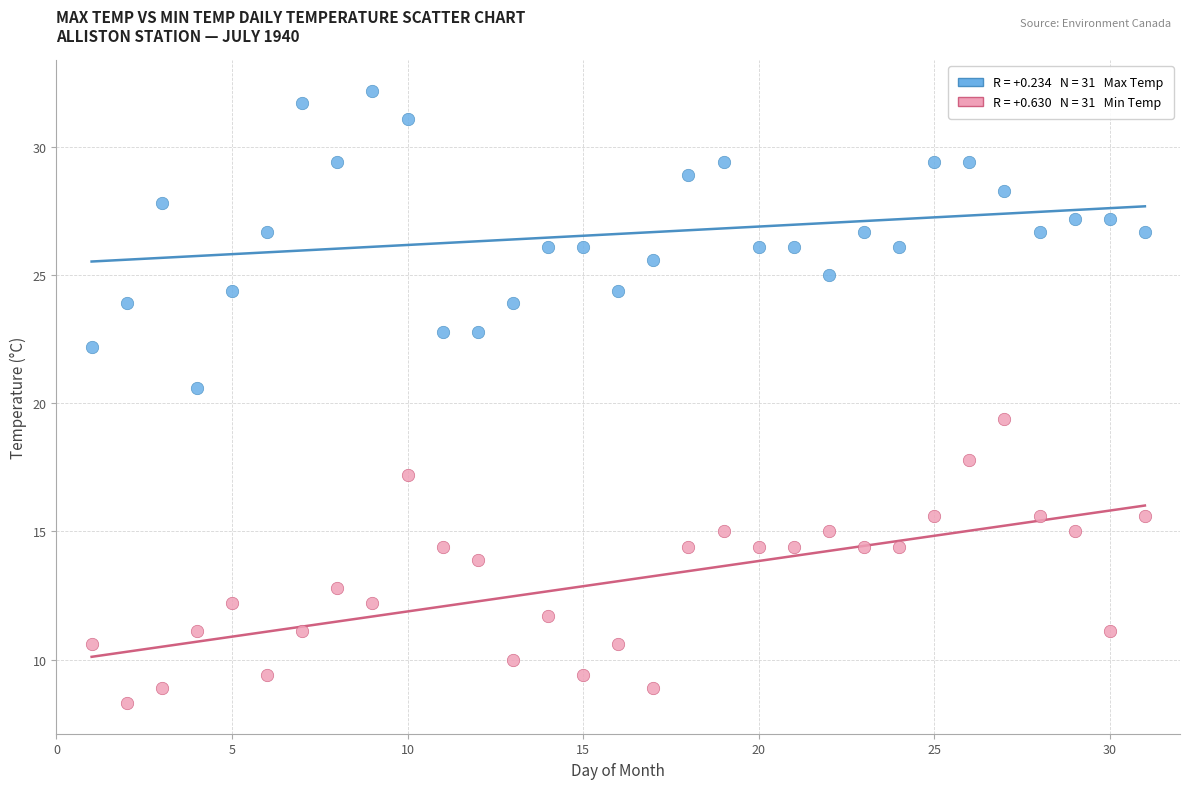

Across all data points, what is the range of Y values (max minus min)?

23.9